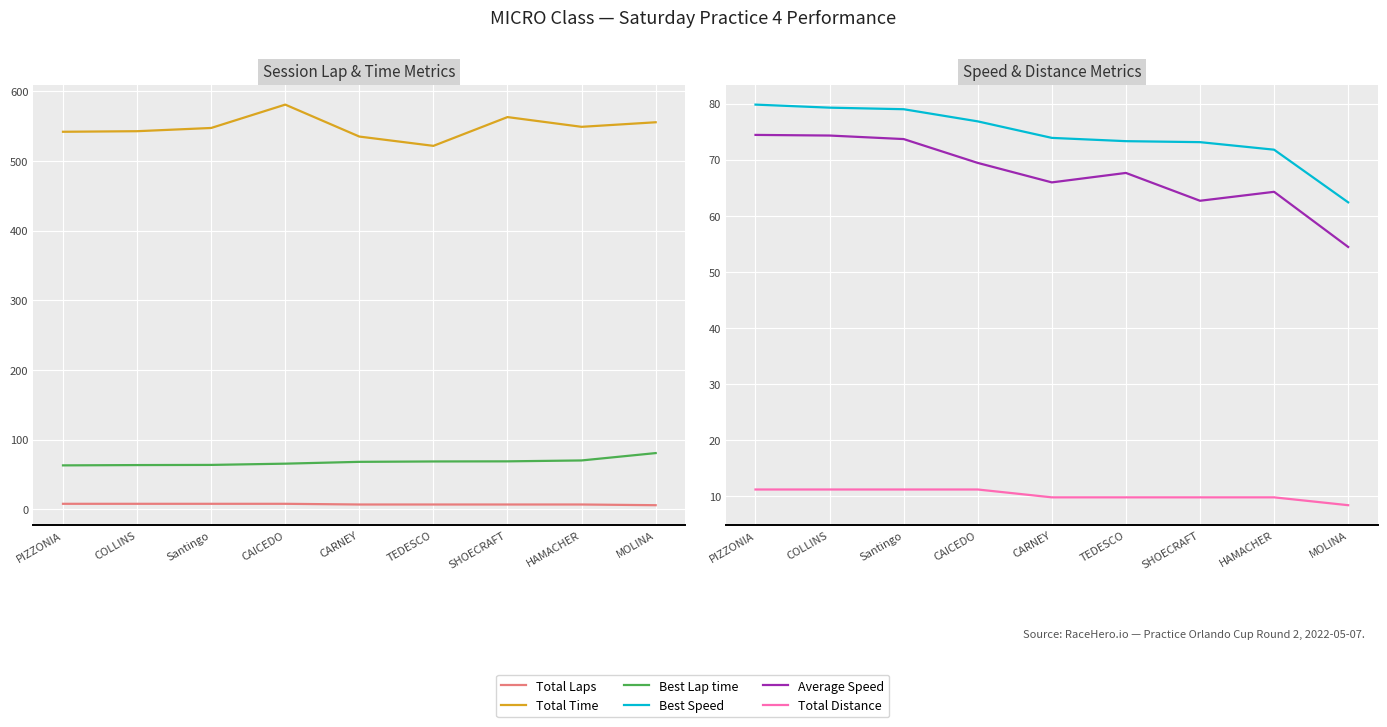

What is the minimum value shown in the chart?

6.0